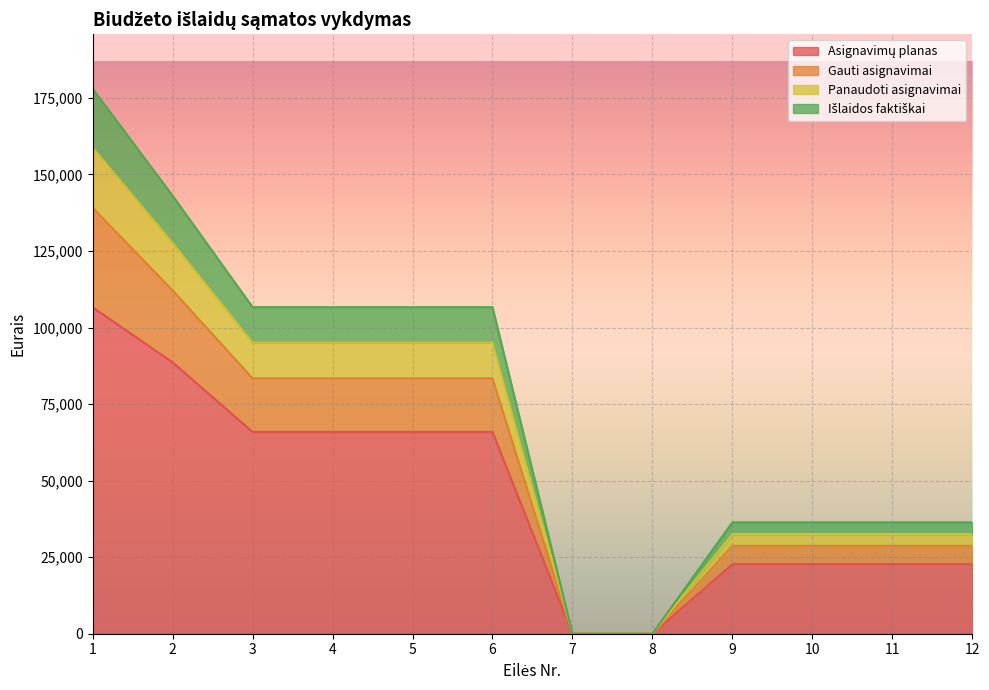

What is the total value across all series at 5?

106645.9